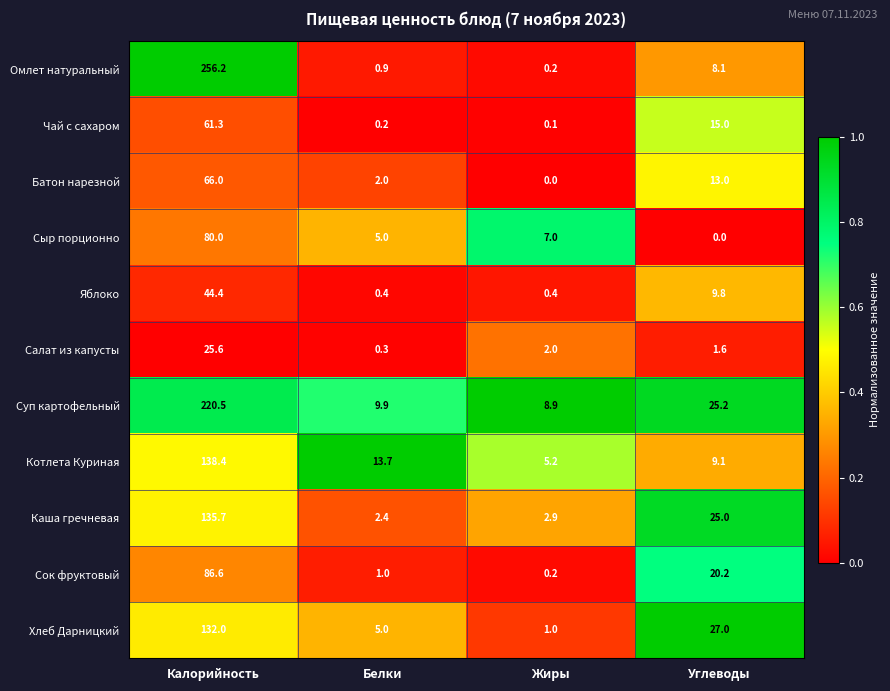

Which category has the highest value in the Чай с сахаром series?

Калорийность